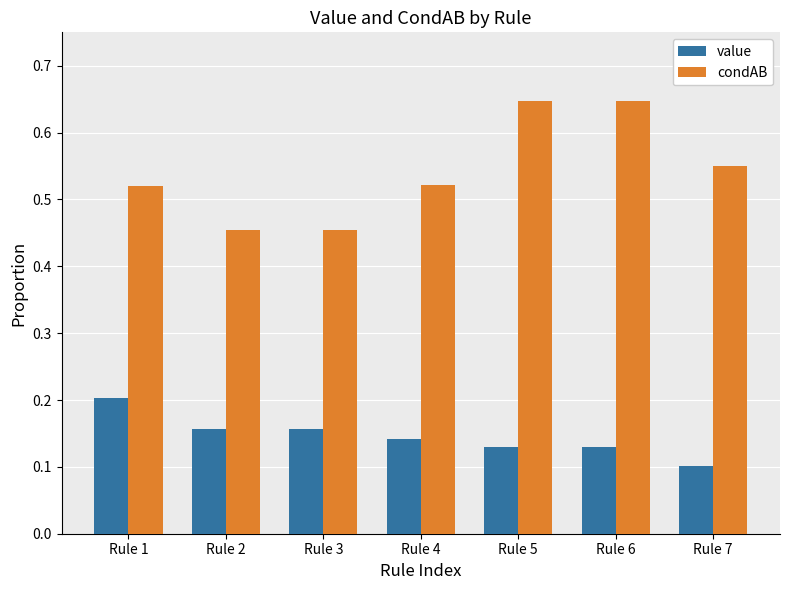

Is it true that value equals 0.1 at Rule 5?

True